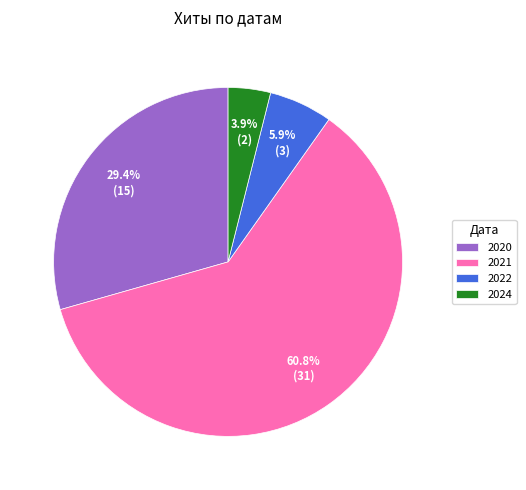

Does any single category account for the majority?

Yes